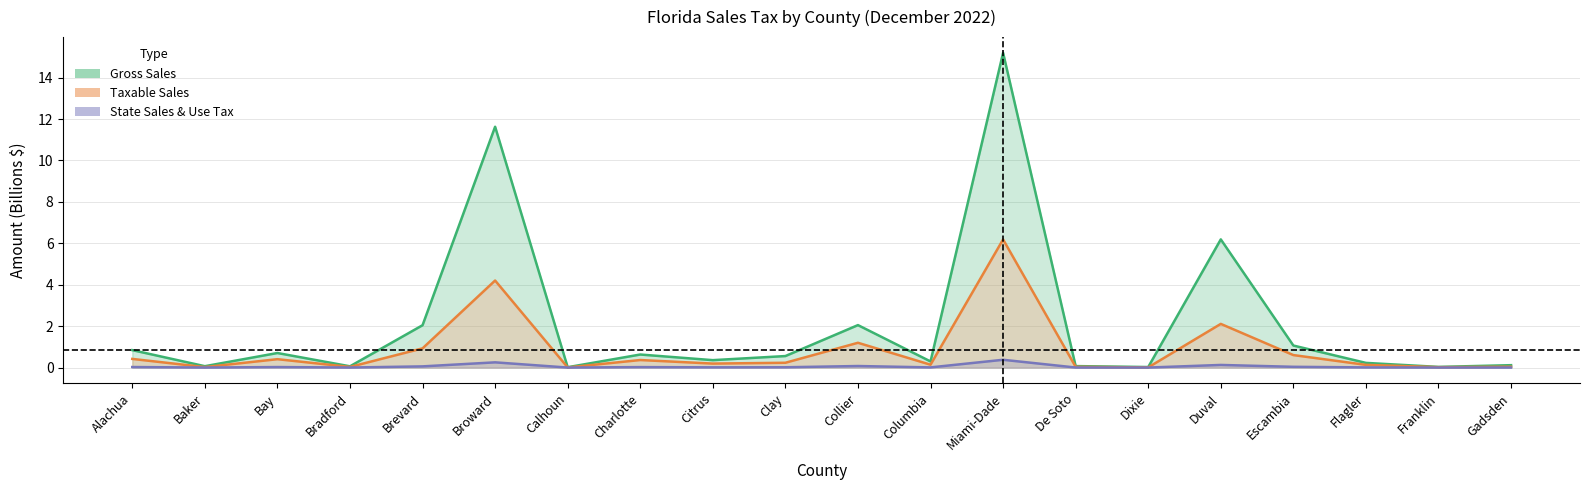

True or false: State Sales & Use Tax and Gross Sales intersect in this chart.

False